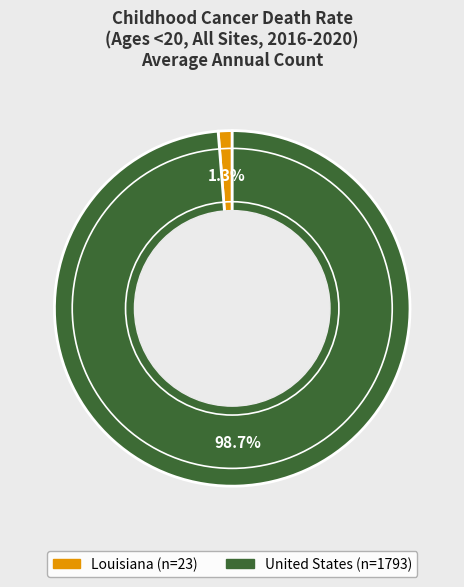

Combined, do United States and Louisiana account for over 50%?

Yes